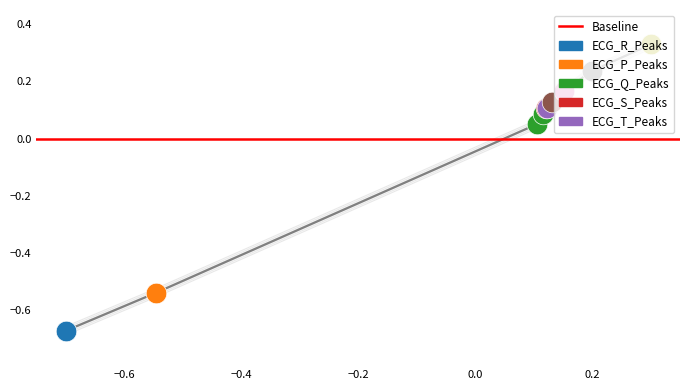

At how many categories does at least one series exceed 0?

8